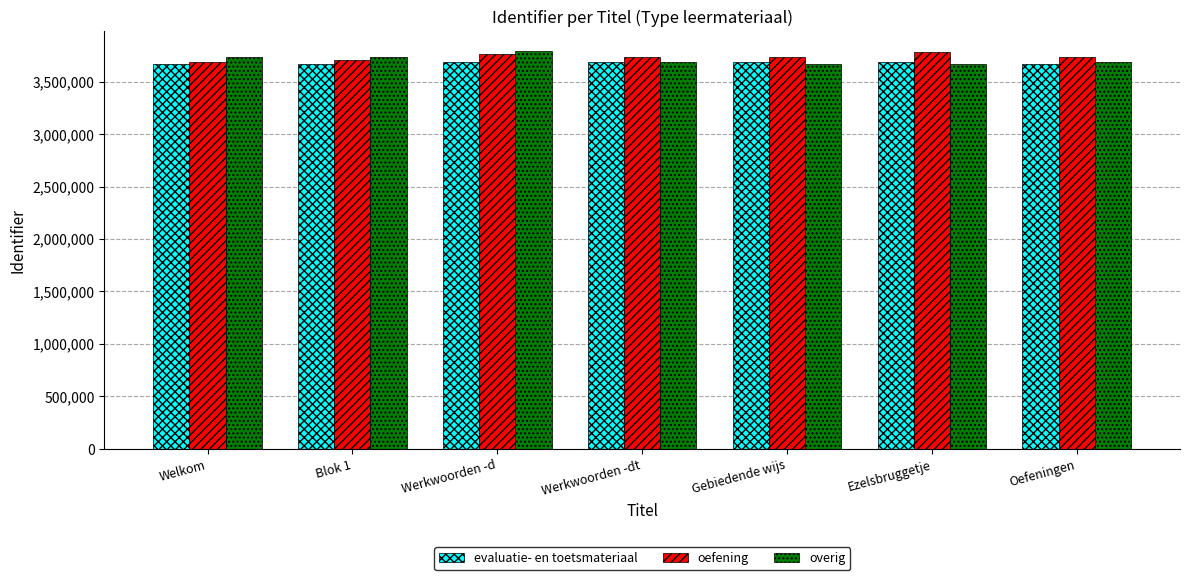

What is the total value across all series at Oefeningen?

11090504